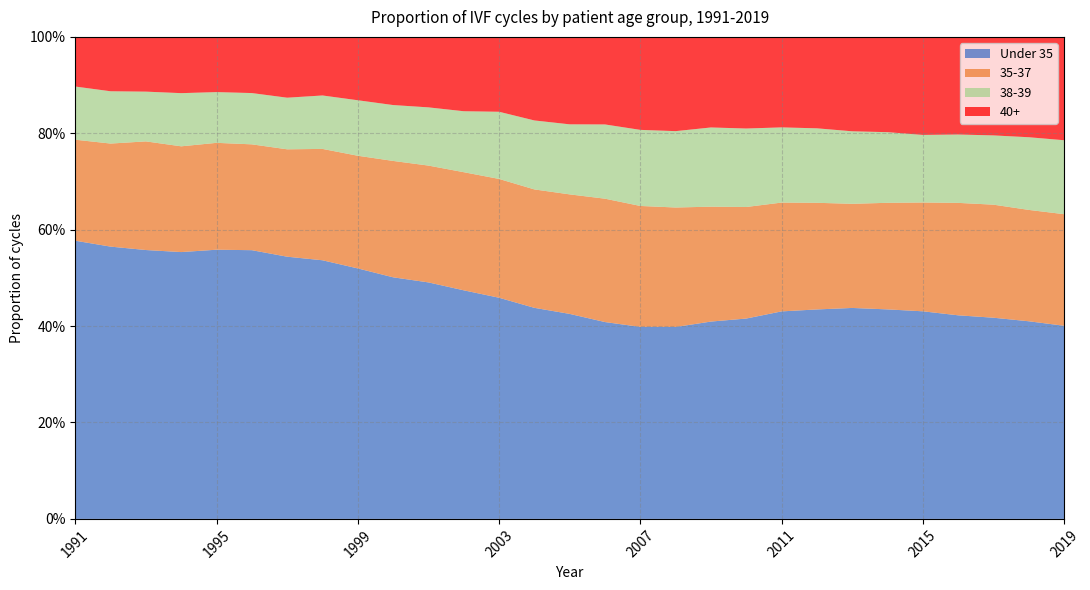

Reading left to right, transcribe all the data shown in this chart.

Under 35: 0.6	0.6	0.6	0.6	0.6	0.6	0.5	0.5	0.5	0.5	0.5	0.5	0.5	0.4	0.4	0.4	0.4	0.4	0.4	0.4	0.4	0.4	0.4	0.4	0.4	0.4	0.4	0.4	0.4
35-37: 0.2	0.2	0.2	0.2	0.2	0.2	0.2	0.2	0.2	0.2	0.2	0.2	0.2	0.2	0.2	0.3	0.3	0.2	0.2	0.2	0.2	0.2	0.2	0.2	0.2	0.2	0.2	0.2	0.2
38-39: 0.1	0.1	0.1	0.1	0.1	0.1	0.1	0.1	0.1	0.1	0.1	0.1	0.1	0.1	0.1	0.2	0.2	0.2	0.2	0.2	0.2	0.2	0.2	0.1	0.1	0.1	0.1	0.2	0.2
40+: 0.1	0.1	0.1	0.1	0.1	0.1	0.1	0.1	0.1	0.1	0.1	0.2	0.2	0.2	0.2	0.2	0.2	0.2	0.2	0.2	0.2	0.2	0.2	0.2	0.2	0.2	0.2	0.2	0.2